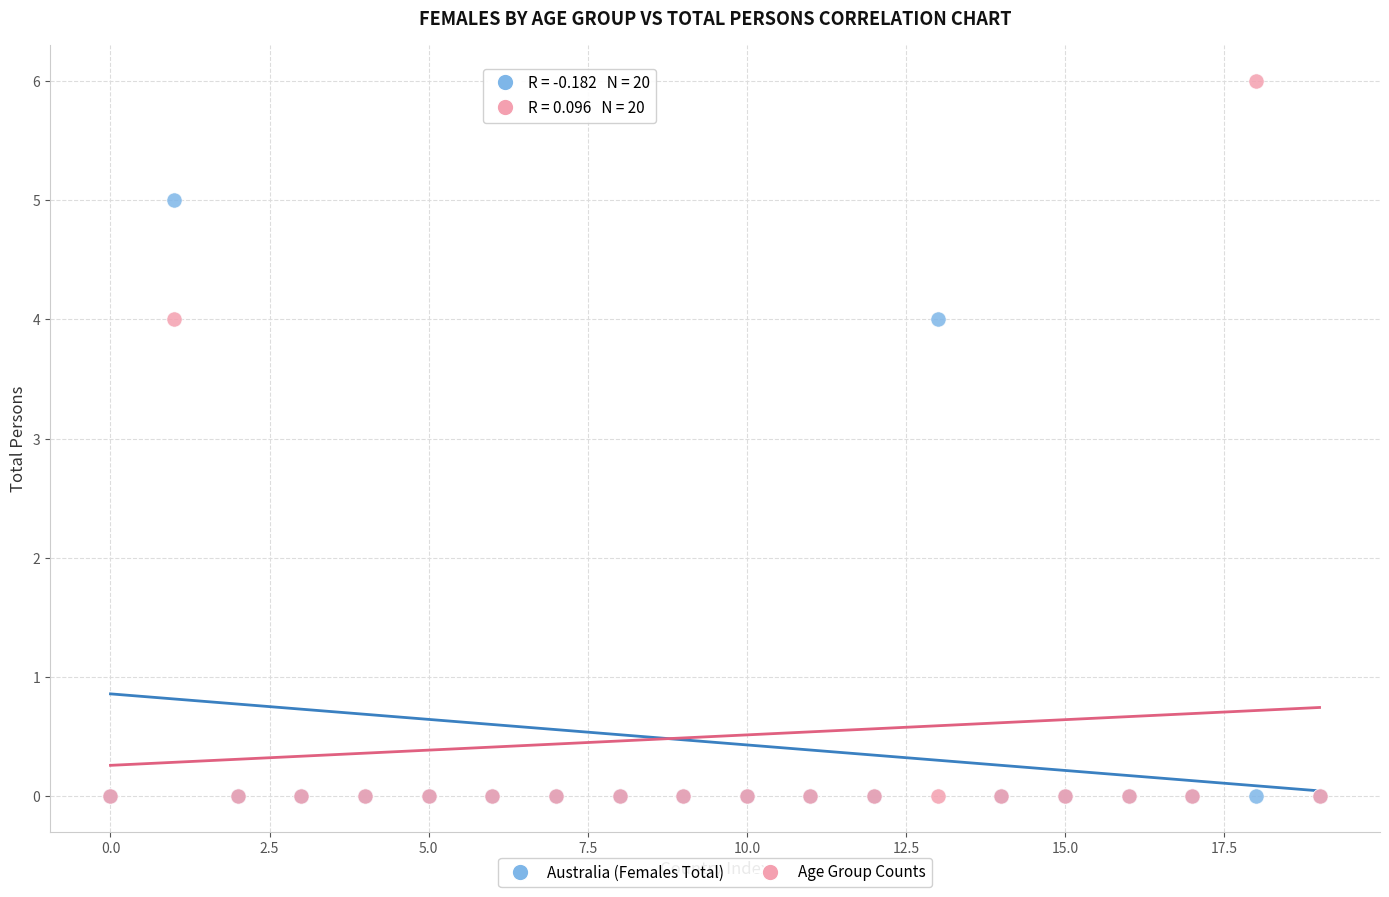

Which series has the widest spread of Y values?

Age Group Counts